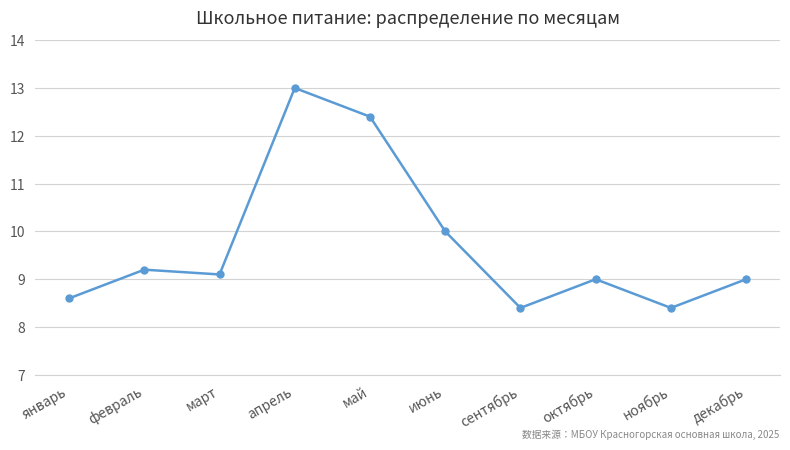

What is the greatest value displayed?

13.0